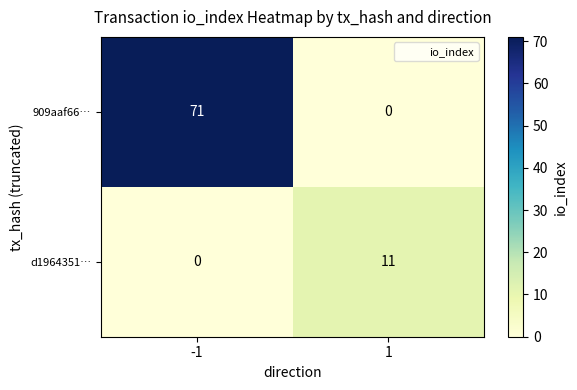

What is the highest value of the 909aaf66… series?

71